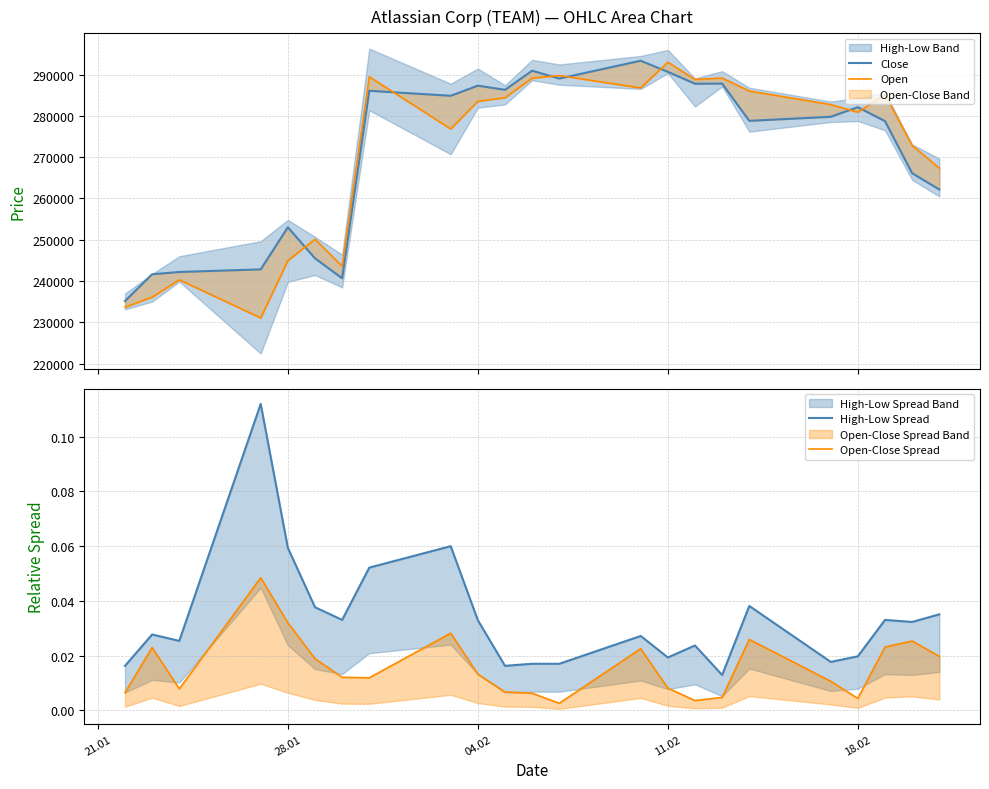

How many lines are shown in the chart?

4